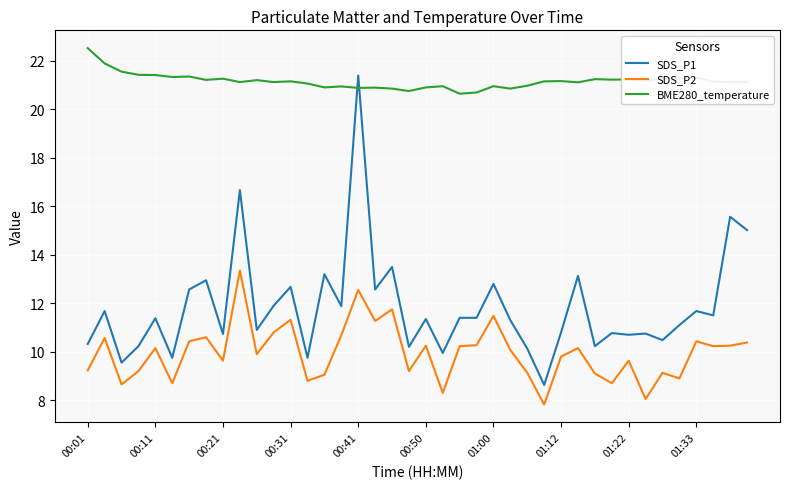

What are all the series names shown in the legend?

SDS_P1, SDS_P2, BME280_temperature